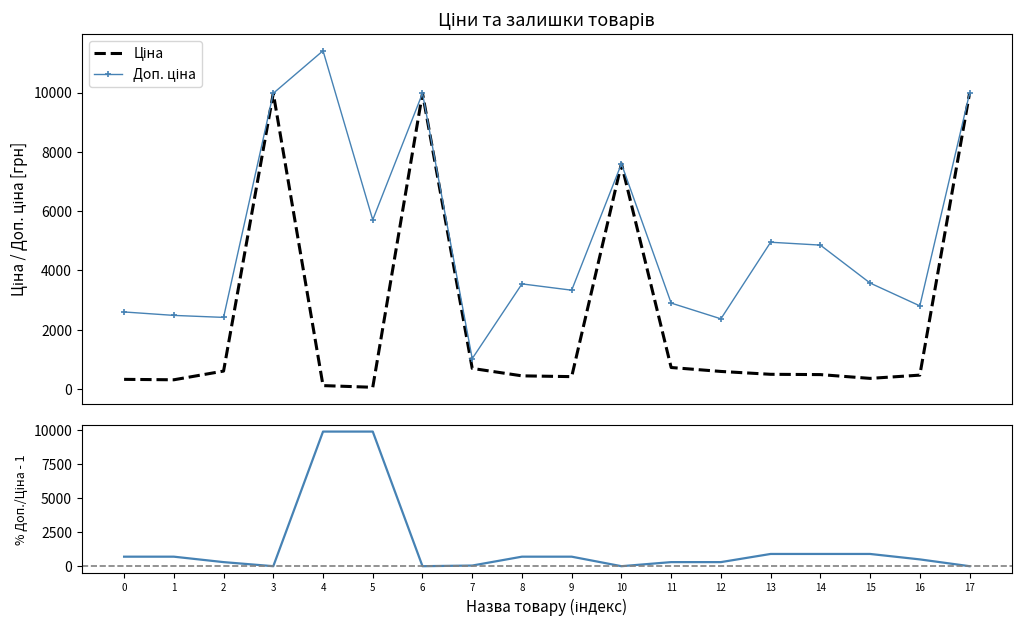

How many values in % Доп./Ціна - 1 are above zero?

14